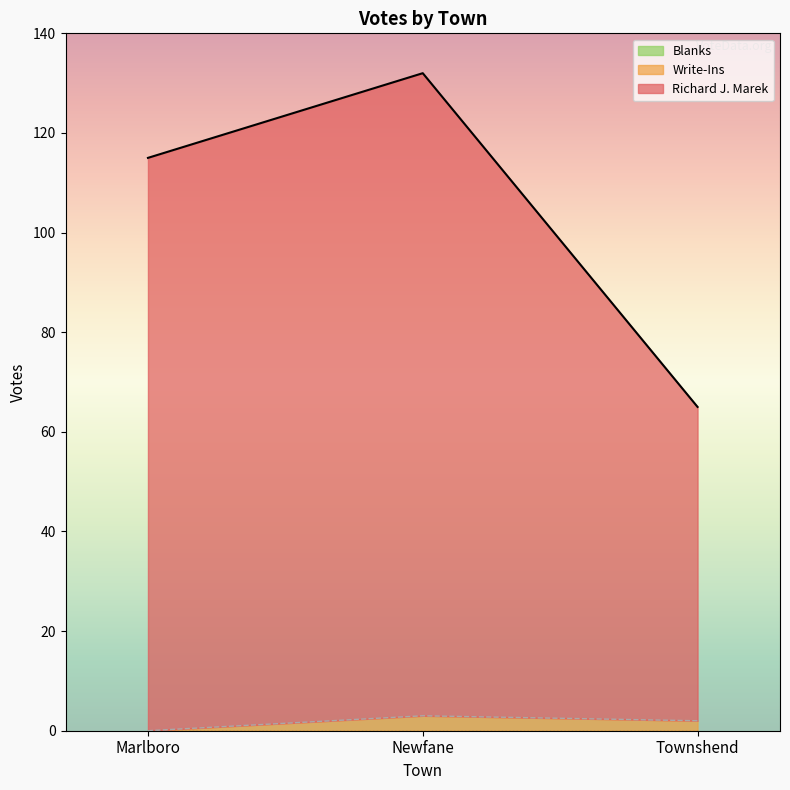

What is the total value across all series at Townshend?

65